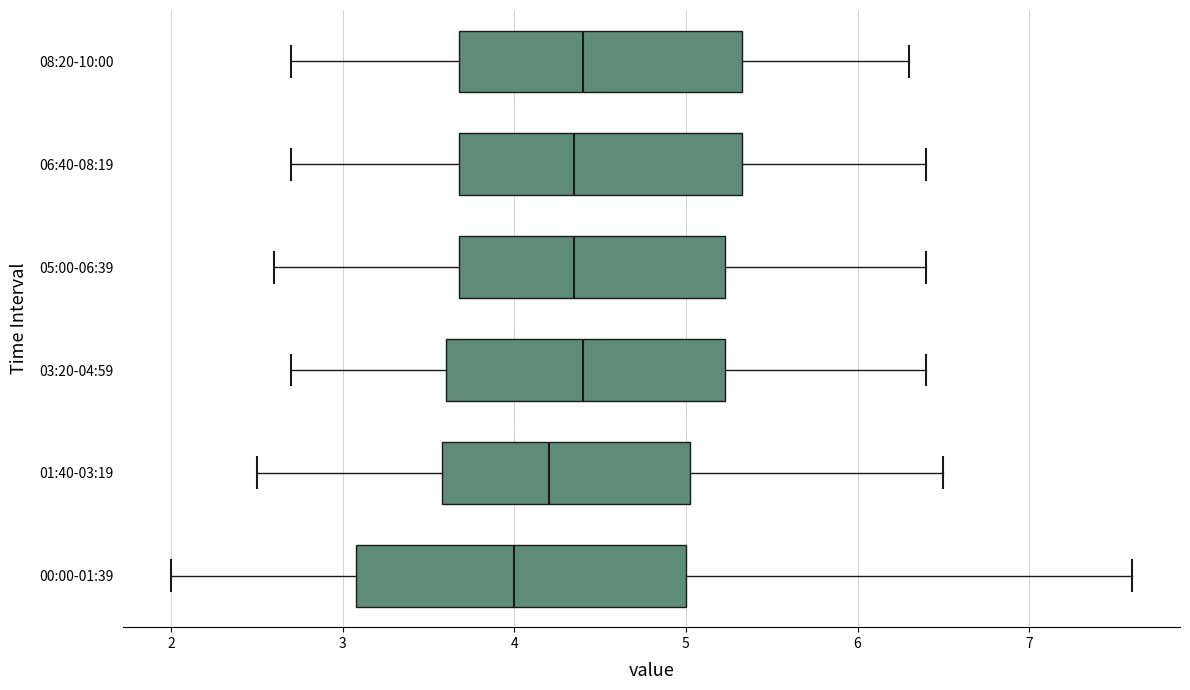

Reading bottom to top, read every box against the x-axis: the position of its median line, the range the box covers, and the ends of its whiskers. The values are not printed on the chart, so give them approximately, as read against the axis.

00:00-01:39: median 4.0, box 3.1 to 5.0, whiskers 2.0 to 7.6
01:40-03:19: median 4.2, box 3.6 to 5.0, whiskers 2.5 to 6.5
03:20-04:59: median 4.4, box 3.6 to 5.2, whiskers 2.7 to 6.4
05:00-06:39: median 4.4, box 3.7 to 5.2, whiskers 2.6 to 6.4
06:40-08:19: median 4.4, box 3.7 to 5.3, whiskers 2.7 to 6.4
08:20-10:00: median 4.4, box 3.7 to 5.3, whiskers 2.7 to 6.3